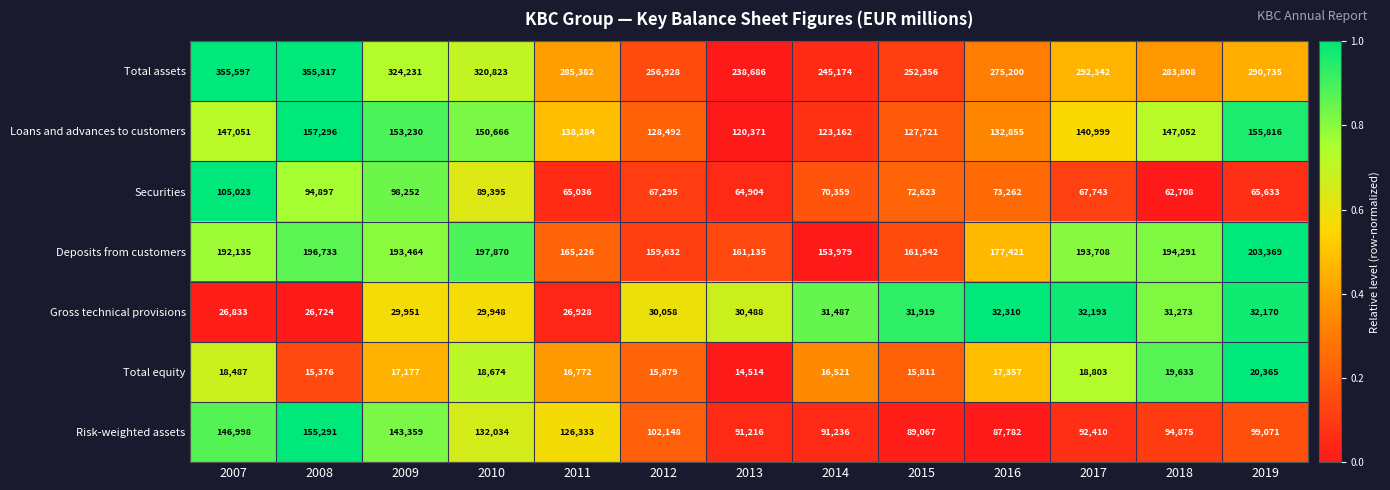

Count the number of categories in the chart.

13